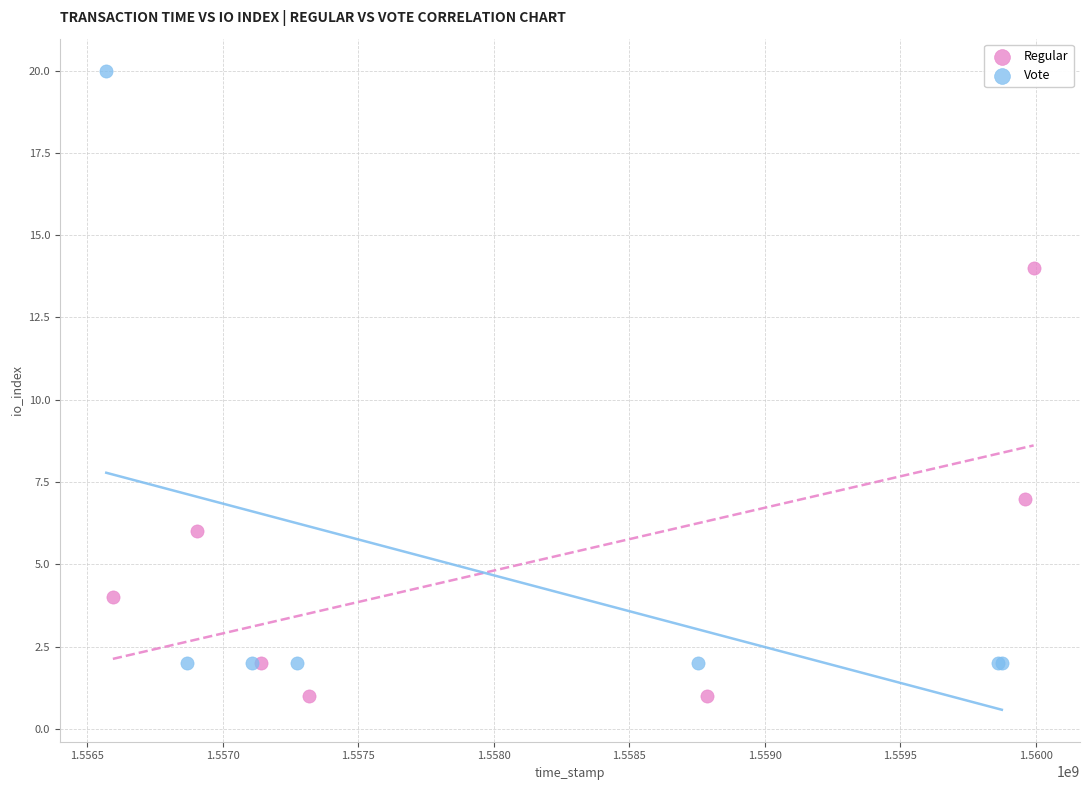

Which series has the widest spread of Y values?

Vote